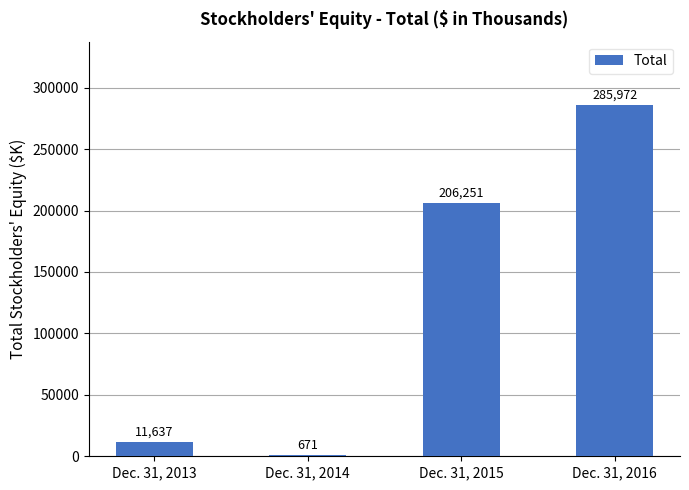

True or false: the data shows 671 at Dec. 31, 2014.

True